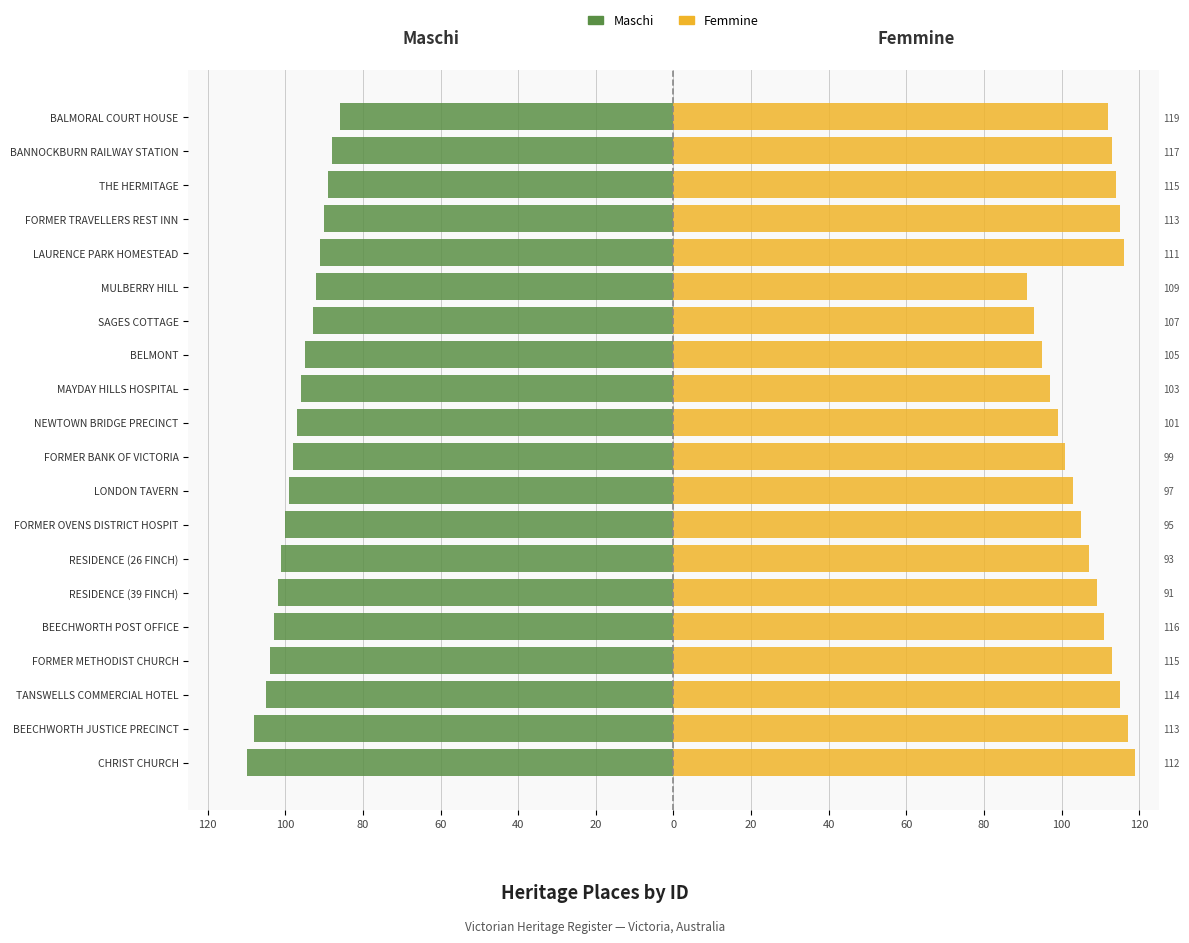

Reading right to left, what are all the values shown in this chart?

Maschi: -110	-108	-105	-104	-103	-102	-101	-100	-99	-98	-97	-96	-95	-93	-92	-91	-90	-89	-88	-86
Femmine: 119	117	115	113	111	109	107	105	103	101	99	97	95	93	91	116	115	114	113	112